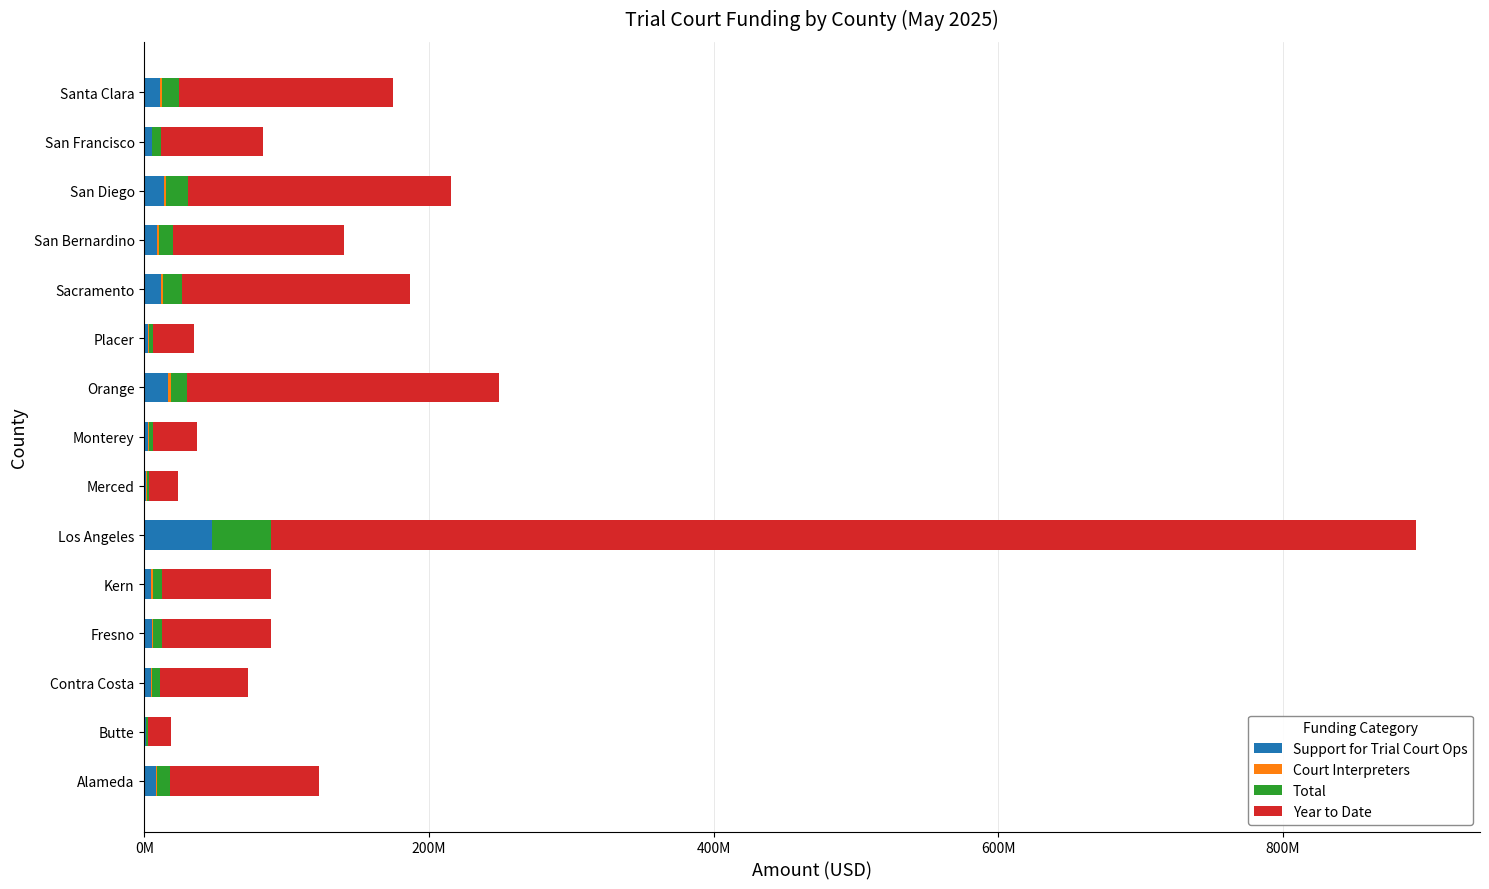

What is the difference between the maximum and minimum values in the Total series?

40211790.5